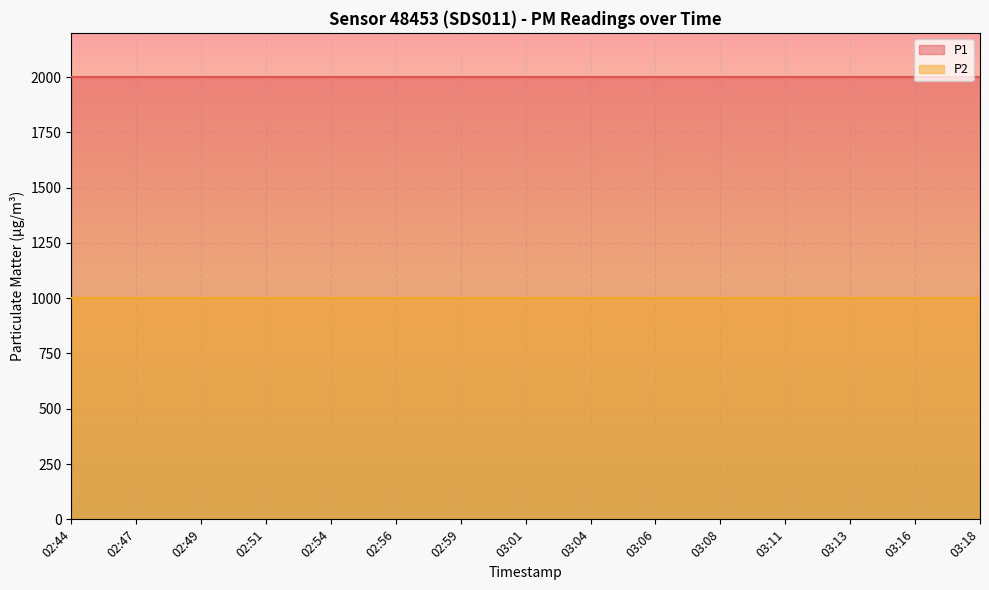

What is the label of the 7th point from the left?

02:59